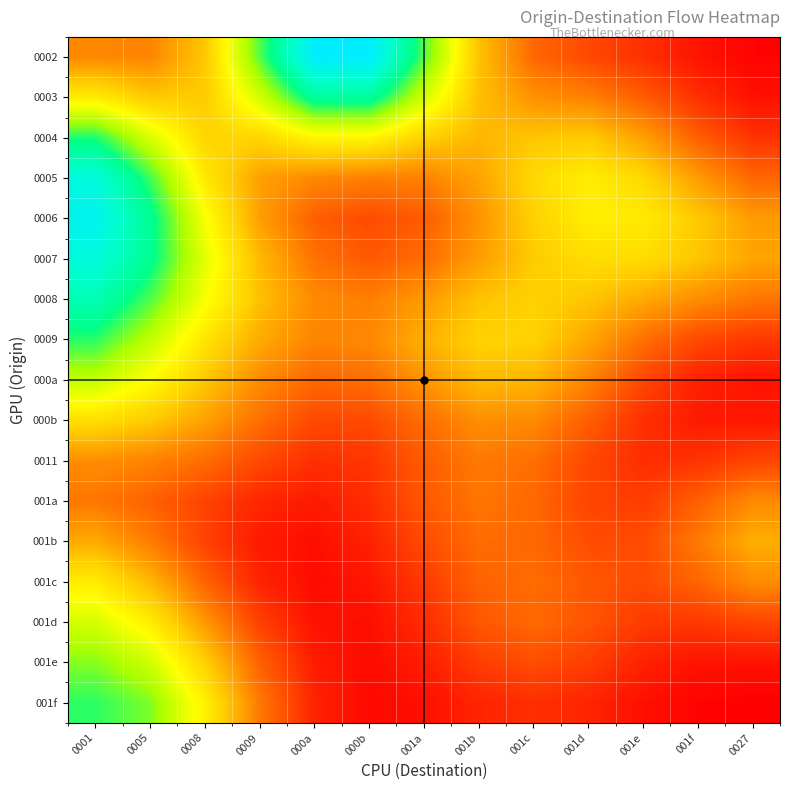

Reading left to right, list all the values displayed in this chart.

0002: 0001=0.1	0005=0.1	0008=0.1	0009=0.3	000a=0.4	000b=0.4	001a=0.3	001b=0.1	001c=0.1	001d=0.1	001e=0.0	001f=0.0	0027=0.0
0003: 0001=0.2	0005=0.1	0008=0.1	0009=0.2	000a=0.3	000b=0.3	001a=0.2	001b=0.1	001c=0.1	001d=0.1	001e=0.1	001f=0.0	0027=0.0
0004: 0001=0.3	0005=0.2	0008=0.2	0009=0.2	000a=0.2	000b=0.2	001a=0.2	001b=0.1	001c=0.1	001d=0.1	001e=0.1	001f=0.1	0027=0.0
0005: 0001=0.4	0005=0.3	0008=0.2	0009=0.1	000a=0.1	000b=0.1	001a=0.1	001b=0.1	001c=0.2	001d=0.2	001e=0.2	001f=0.1	0027=0.1
0006: 0001=0.4	0005=0.3	0008=0.2	0009=0.1	000a=0.1	000b=0.1	001a=0.1	001b=0.1	001c=0.2	001d=0.2	001e=0.2	001f=0.1	0027=0.1
0007: 0001=0.4	0005=0.3	0008=0.2	0009=0.1	000a=0.1	000b=0.1	001a=0.1	001b=0.1	001c=0.1	001d=0.2	001e=0.2	001f=0.1	0027=0.1
0008: 0001=0.3	0005=0.3	0008=0.2	0009=0.1	000a=0.1	000b=0.1	001a=0.1	001b=0.1	001c=0.2	001d=0.1	001e=0.1	001f=0.1	0027=0.1
0009: 0001=0.3	0005=0.2	0008=0.2	0009=0.1	000a=0.1	000b=0.1	001a=0.1	001b=0.2	001c=0.2	001d=0.1	001e=0.1	001f=0.1	0027=0.0
000a: 0001=0.2	0005=0.2	0008=0.1	0009=0.1	000a=0.1	000b=0.1	001a=0.1	001b=0.1	001c=0.1	001d=0.1	001e=0.1	001f=0.0	0027=0.0
000b: 0001=0.2	0005=0.1	0008=0.1	0009=0.1	000a=0.1	000b=0.1	001a=0.1	001b=0.1	001c=0.1	001d=0.1	001e=0.0	001f=0.0	0027=0.0
0011: 0001=0.1	0005=0.1	0008=0.1	0009=0.1	000a=0.0	000b=0.0	001a=0.1	001b=0.1	001c=0.1	001d=0.1	001e=0.0	001f=0.0	0027=0.1
001a: 0001=0.1	0005=0.1	0008=0.1	0009=0.0	000a=0.0	000b=0.0	001a=0.1	001b=0.1	001c=0.1	001d=0.1	001e=0.0	001f=0.1	0027=0.1
001b: 0001=0.1	0005=0.1	0008=0.1	0009=0.0	000a=0.0	000b=0.0	001a=0.1	001b=0.1	001c=0.1	001d=0.1	001e=0.1	001f=0.1	0027=0.1
001c: 0001=0.2	0005=0.1	0008=0.1	0009=0.0	000a=0.0	000b=0.0	001a=0.0	001b=0.1	001c=0.1	001d=0.1	001e=0.1	001f=0.1	0027=0.1
001d: 0001=0.2	0005=0.2	0008=0.1	0009=0.1	000a=0.0	000b=0.0	001a=0.0	001b=0.1	001c=0.1	001d=0.1	001e=0.0	001f=0.0	0027=0.1
001e: 0001=0.3	0005=0.2	0008=0.2	0009=0.1	000a=0.0	000b=0.0	001a=0.0	001b=0.0	001c=0.1	001d=0.0	001e=0.0	001f=0.0	0027=0.0
001f: 0001=0.3	0005=0.3	0008=0.2	0009=0.1	000a=0.0	000b=0.0	001a=0.0	001b=0.0	001c=0.0	001d=0.0	001e=0.0	001f=0.0	0027=0.0